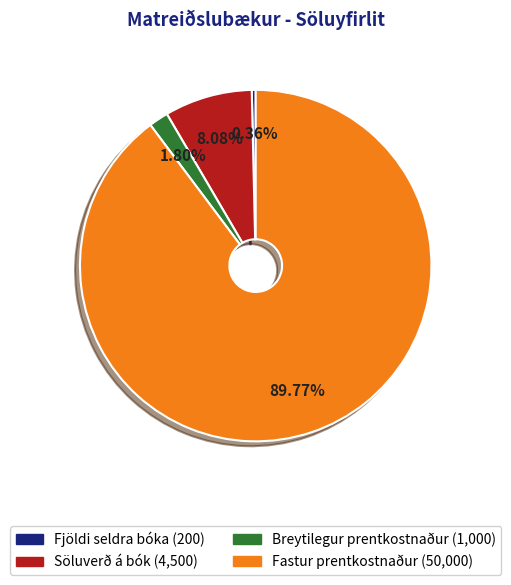

How many segments does this pie chart have?

4